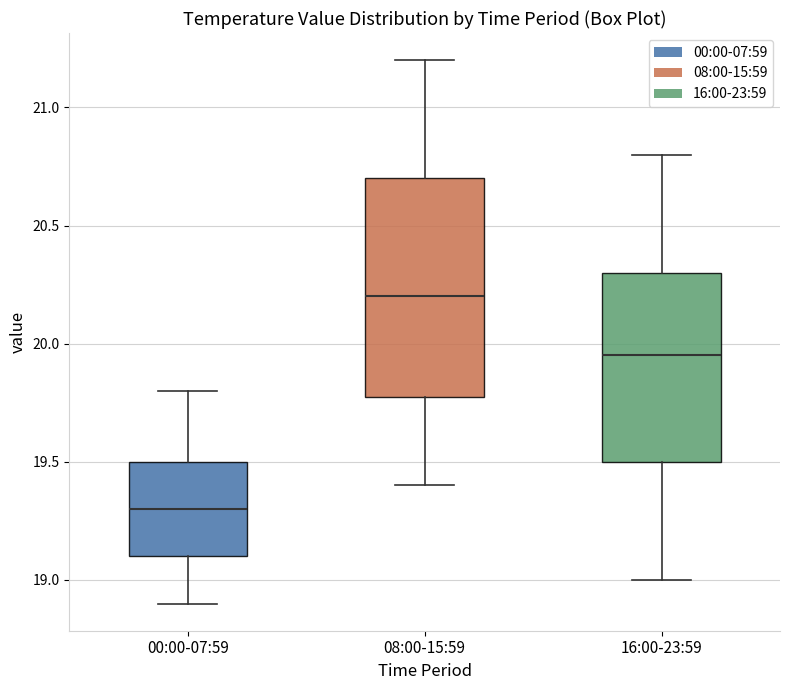

Which box has the lowest median line?

00:00-07:59